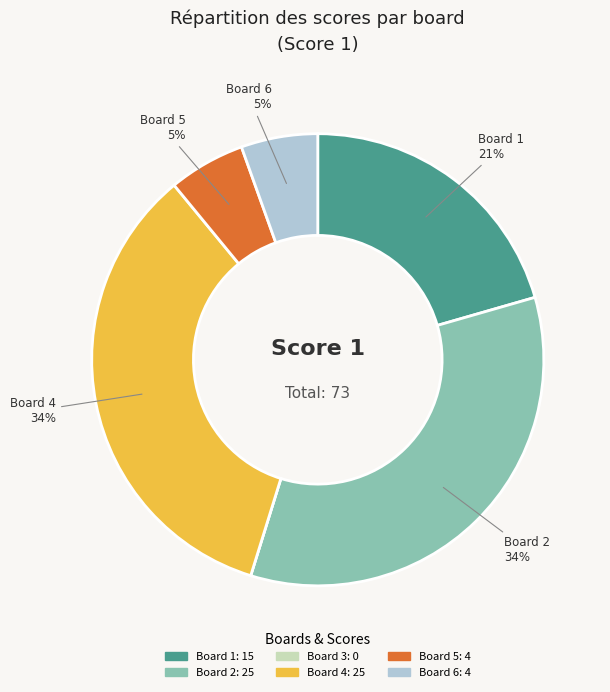

Is there any slice that represents more than half of the pie?

No